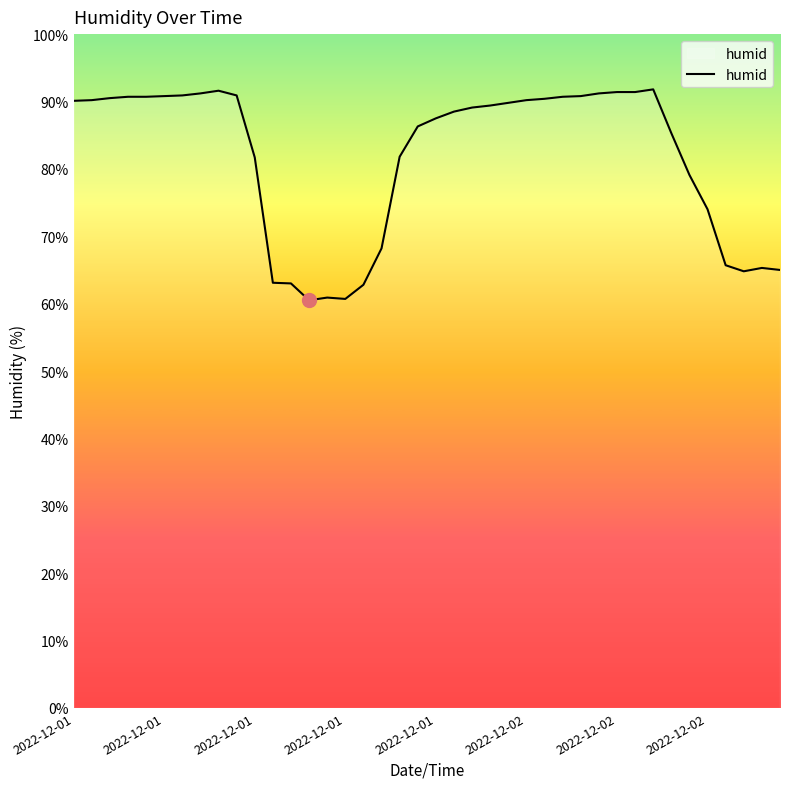

What is the difference between the maximum and minimum values?

31.3